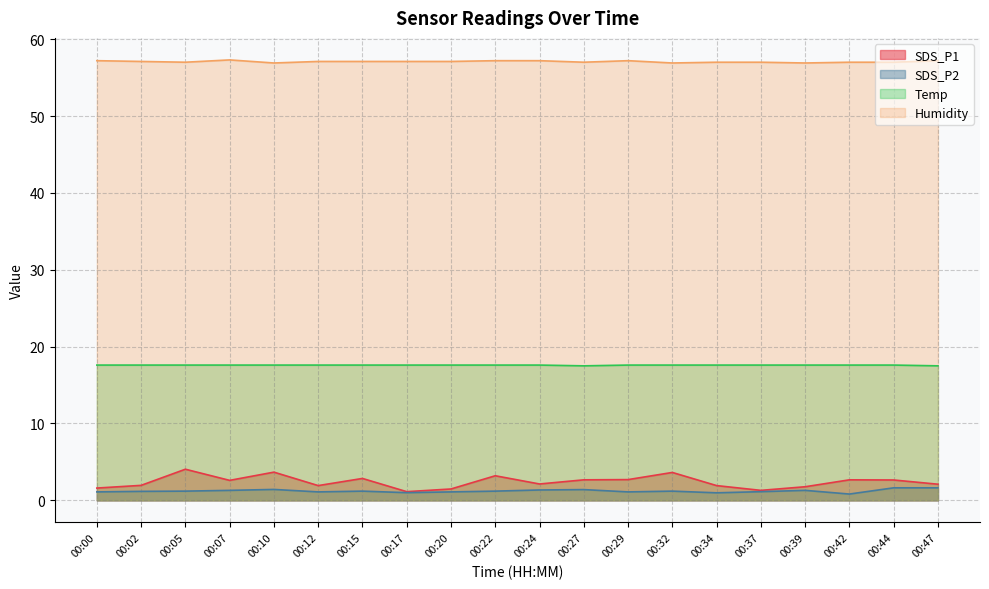

The value of SDS_P2 at 00:20 is 1.1. True or false?

True